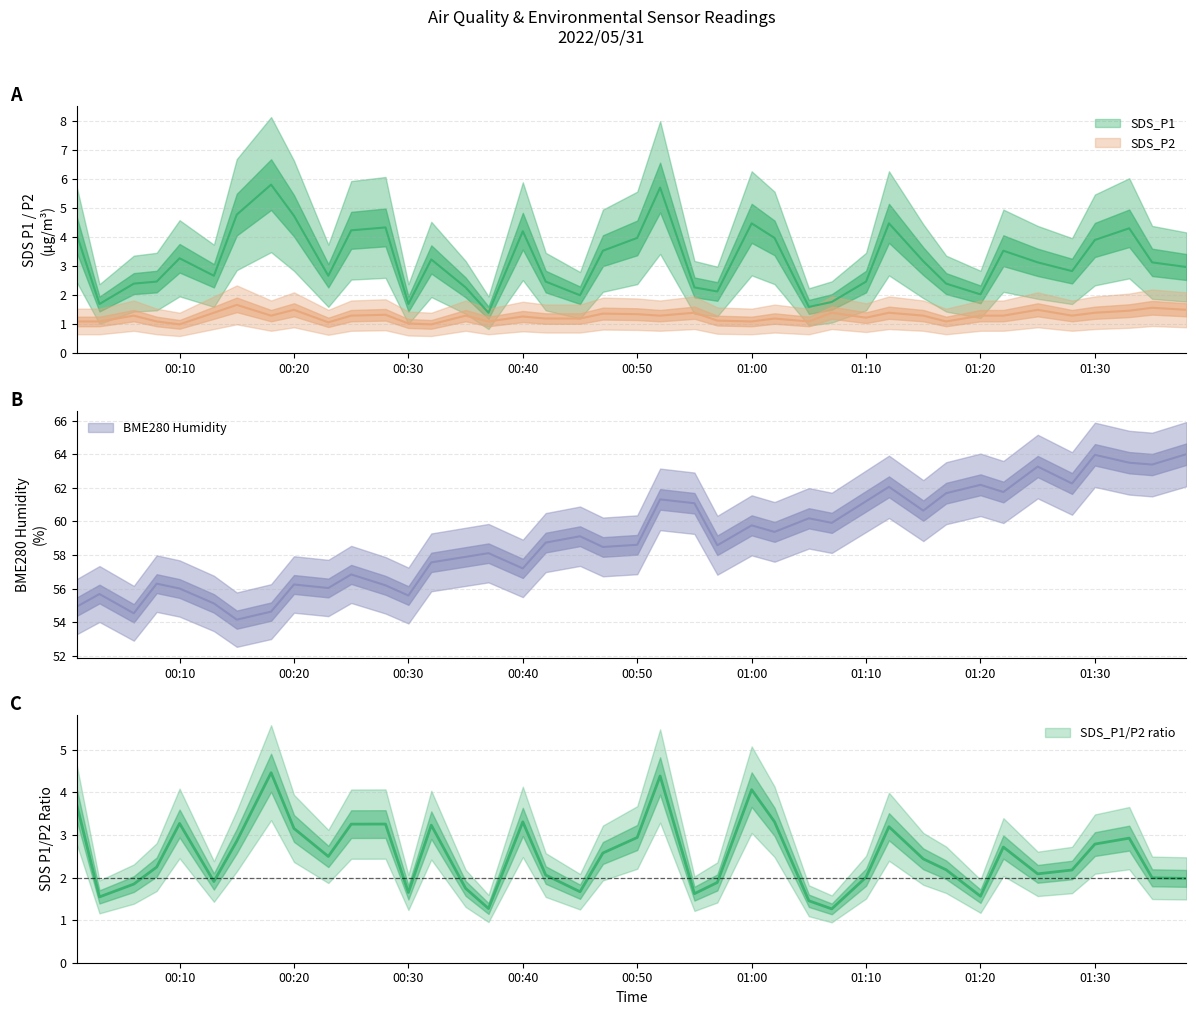

At how many categories does at least one series exceed 26?

40